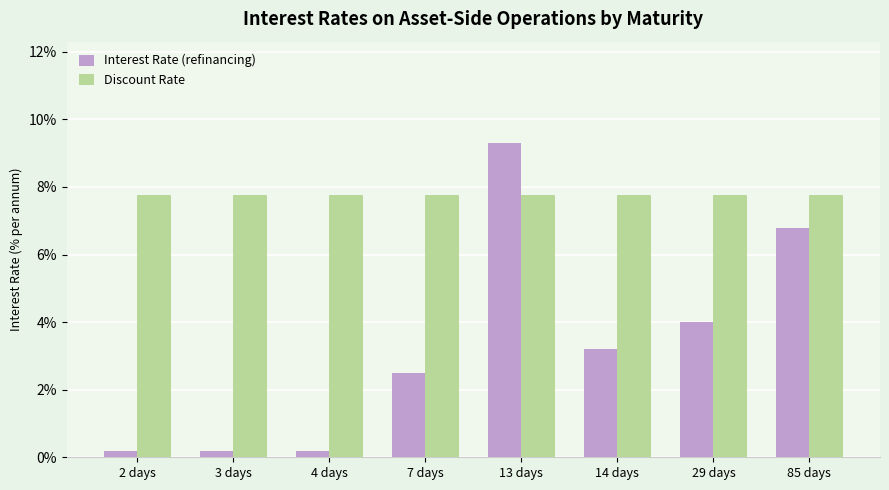

True or false: Interest Rate (refinancing) has a value of 4.0 at 29 days.

True